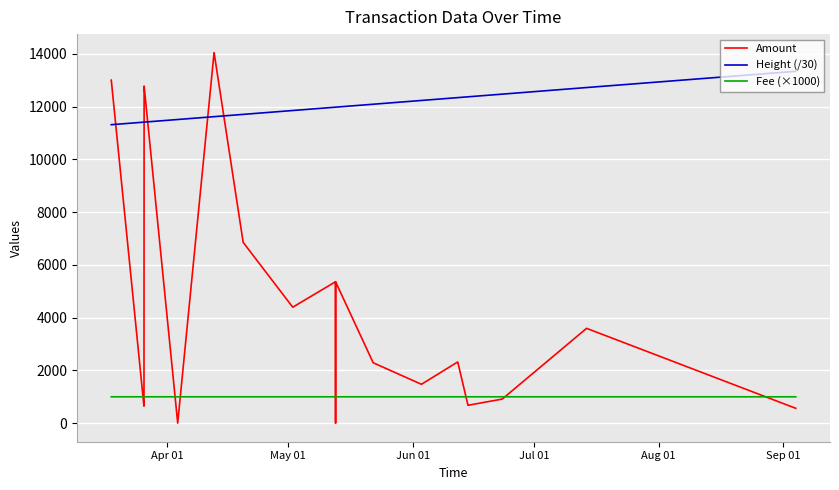

After their last crossing, which series has the higher values: Amount or Fee (×1000)?

Fee (×1000)